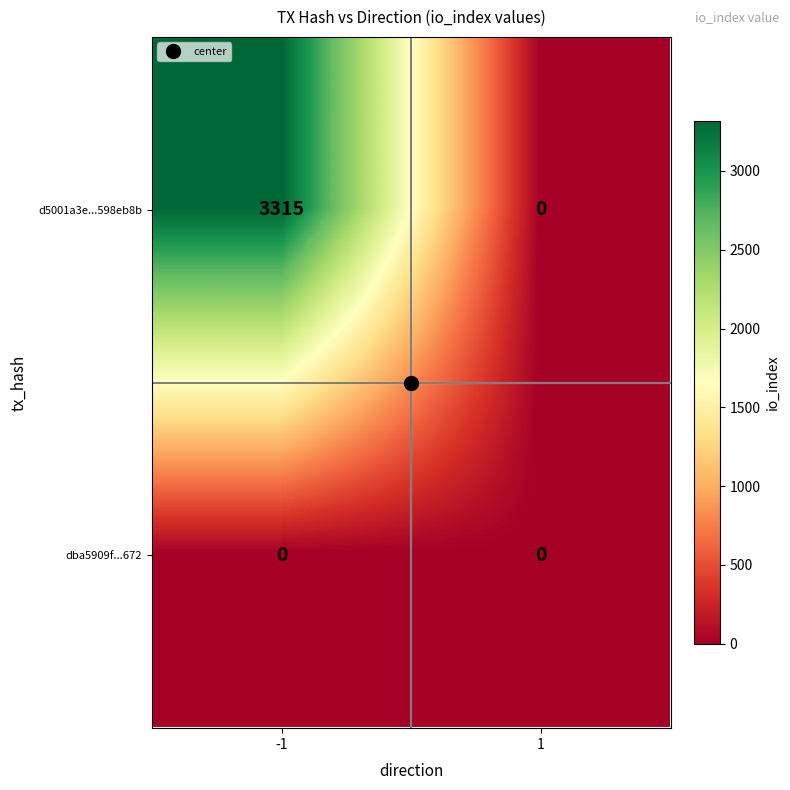

At which category does the chart reach its peak across all series?

-1